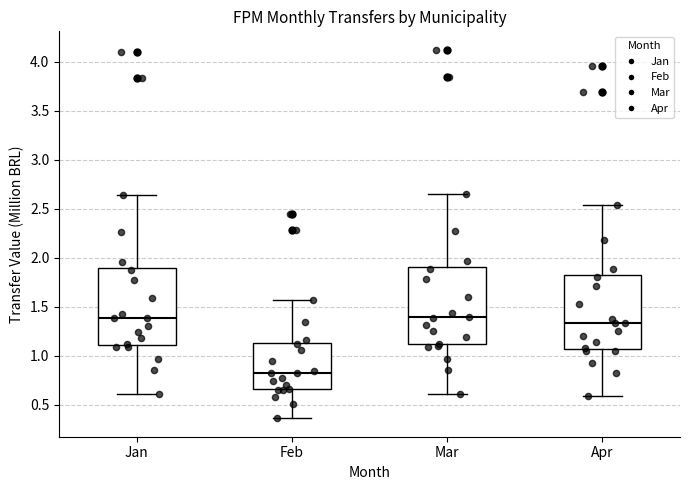

Reading left to right, transcribe this box plot: for each box, give where its median line is, the range the box spans, and where its two whiskers end, as read against the y-axis. The values are not printed on the chart, so give them approximately, as read against the axis.

Jan: median 1.40, box 1.10 to 1.90, whiskers 0.60 to 2.65
Feb: median 0.80, box 0.65 to 1.15, whiskers 0.35 to 1.55
Mar: median 1.40, box 1.10 to 1.90, whiskers 0.60 to 2.65
Apr: median 1.35, box 1.05 to 1.80, whiskers 0.60 to 2.55